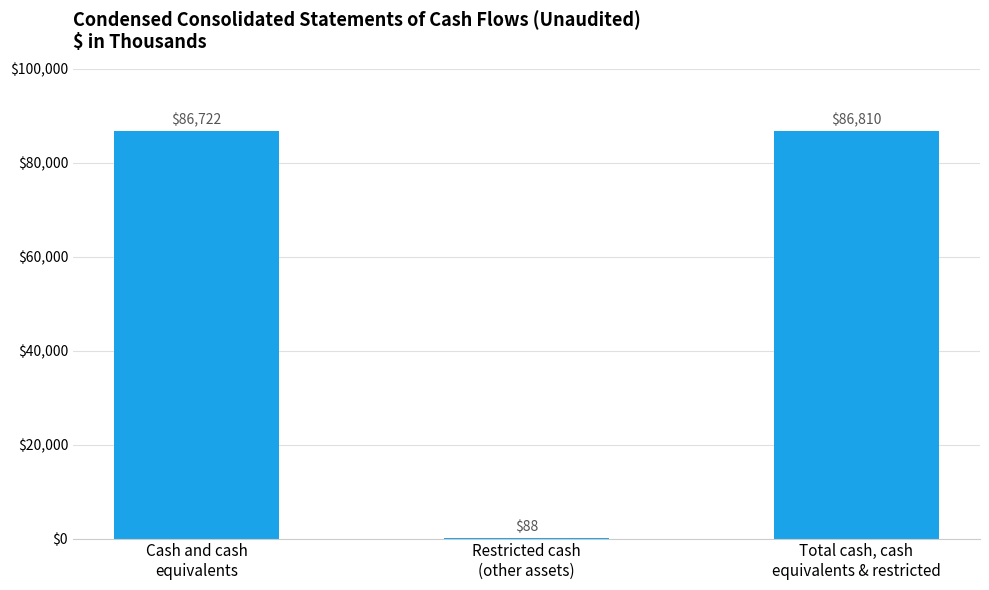

What is the maximum value shown in the chart?

86810